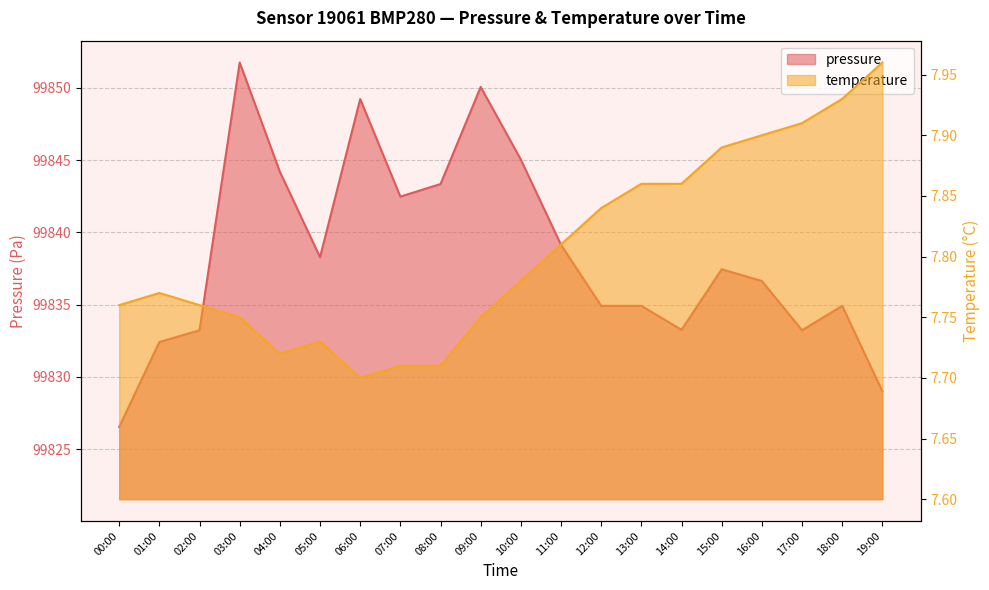

What is the sum of all pressure values?

1996769.9